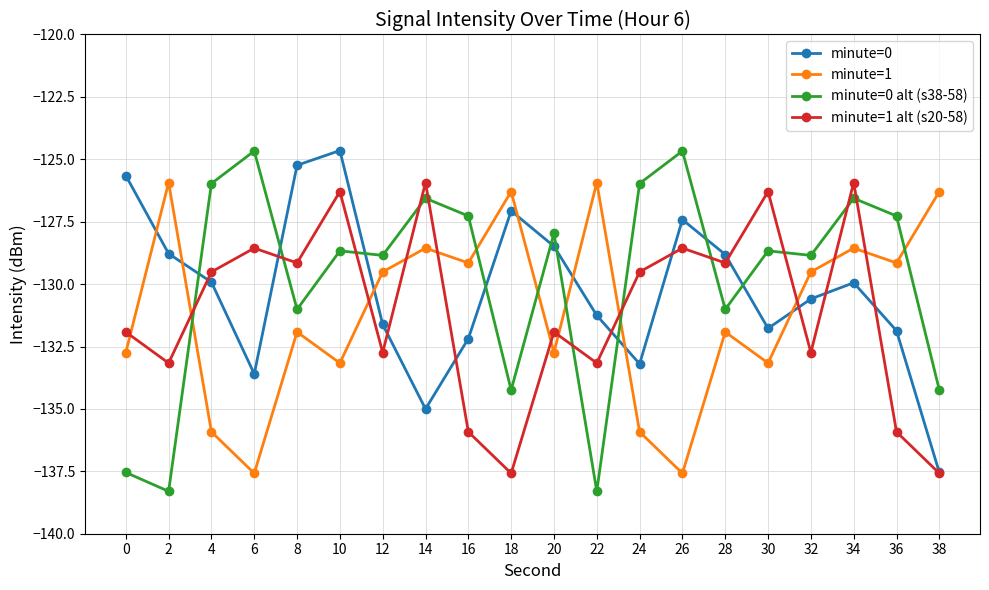

At which category is the sum across all series the highest?

34